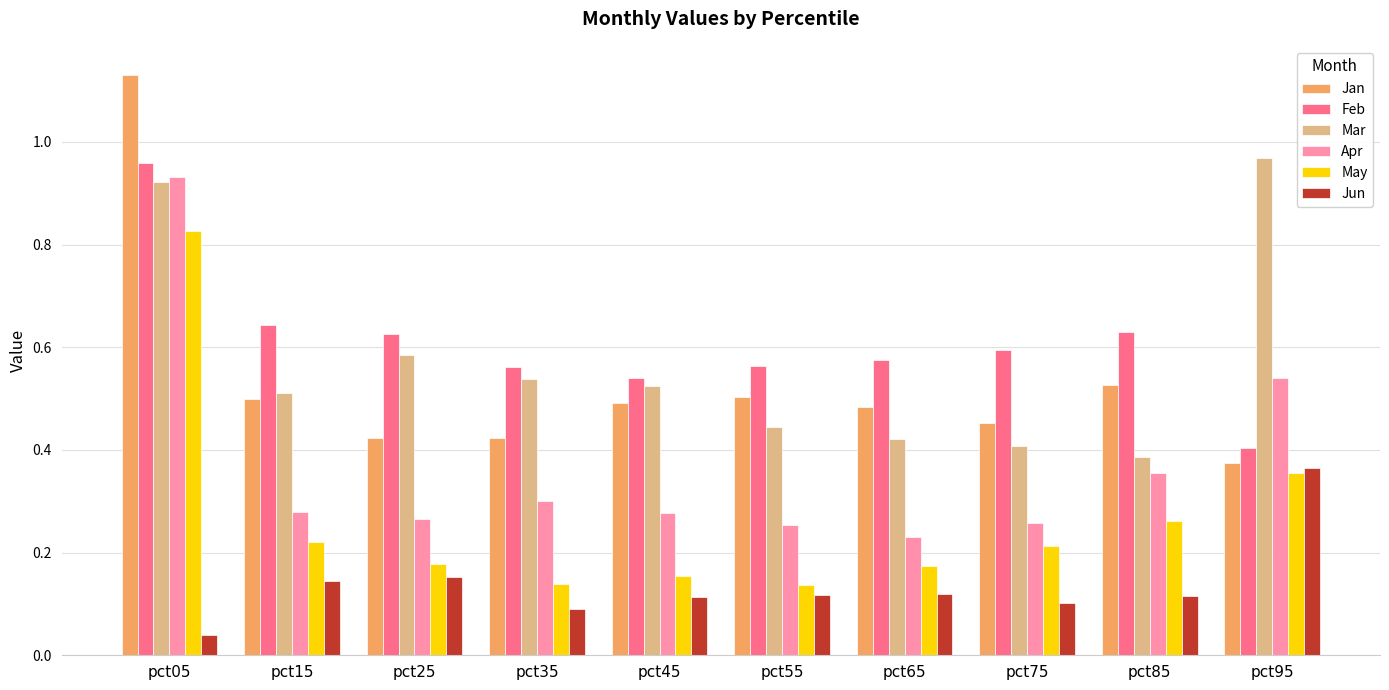

Which series has the largest range (max minus min)?

Jan